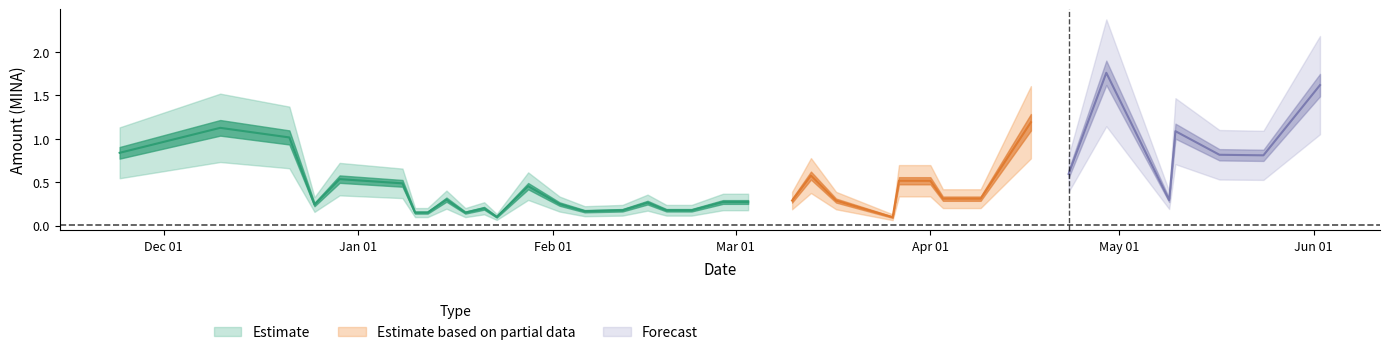

True or false: Amount and Fee intersect in this chart.

False